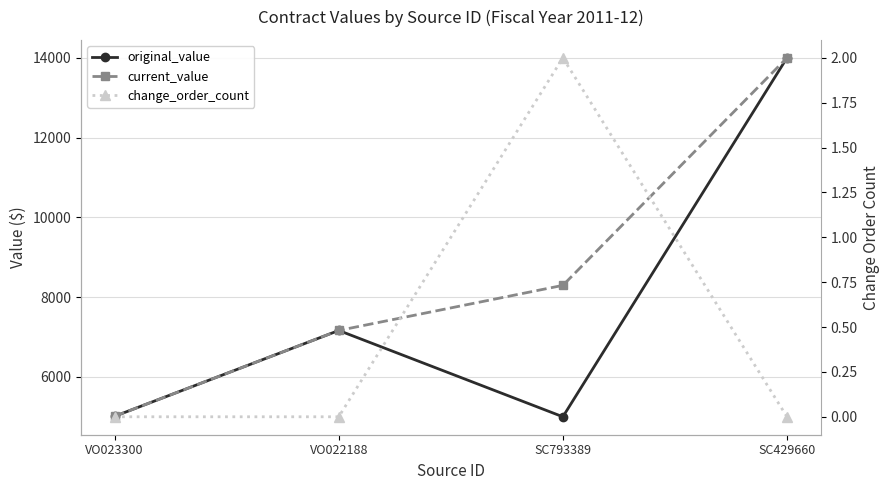

How many current_value values are between 7164 and 14000?

3